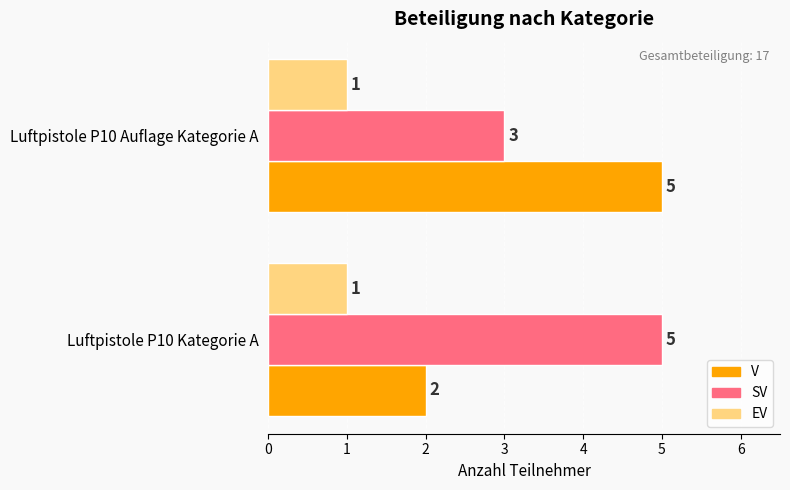

How many categories are shown in the chart?

2